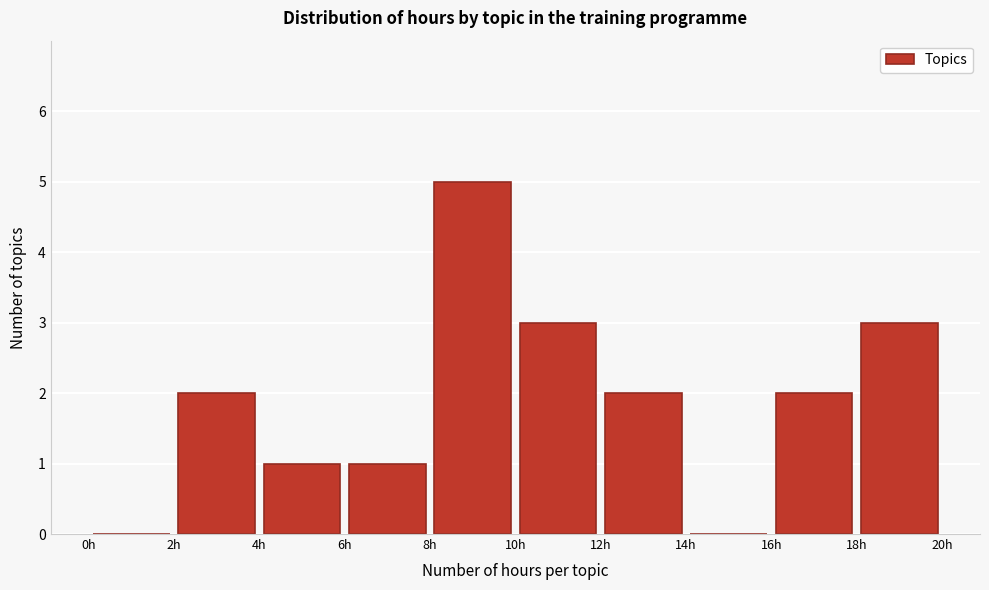

Reading left to right, list every bar in this chart as the range it spans on the x-axis followed by its height. The values are not printed on the chart, so give them approximately, as read against the axis.

0 to 2: 0
2 to 4: 2
4 to 6: 1
6 to 8: 1
8 to 10: 5
10 to 12: 3
12 to 14: 2
14 to 16: 0
16 to 18: 2
18 to 20: 3